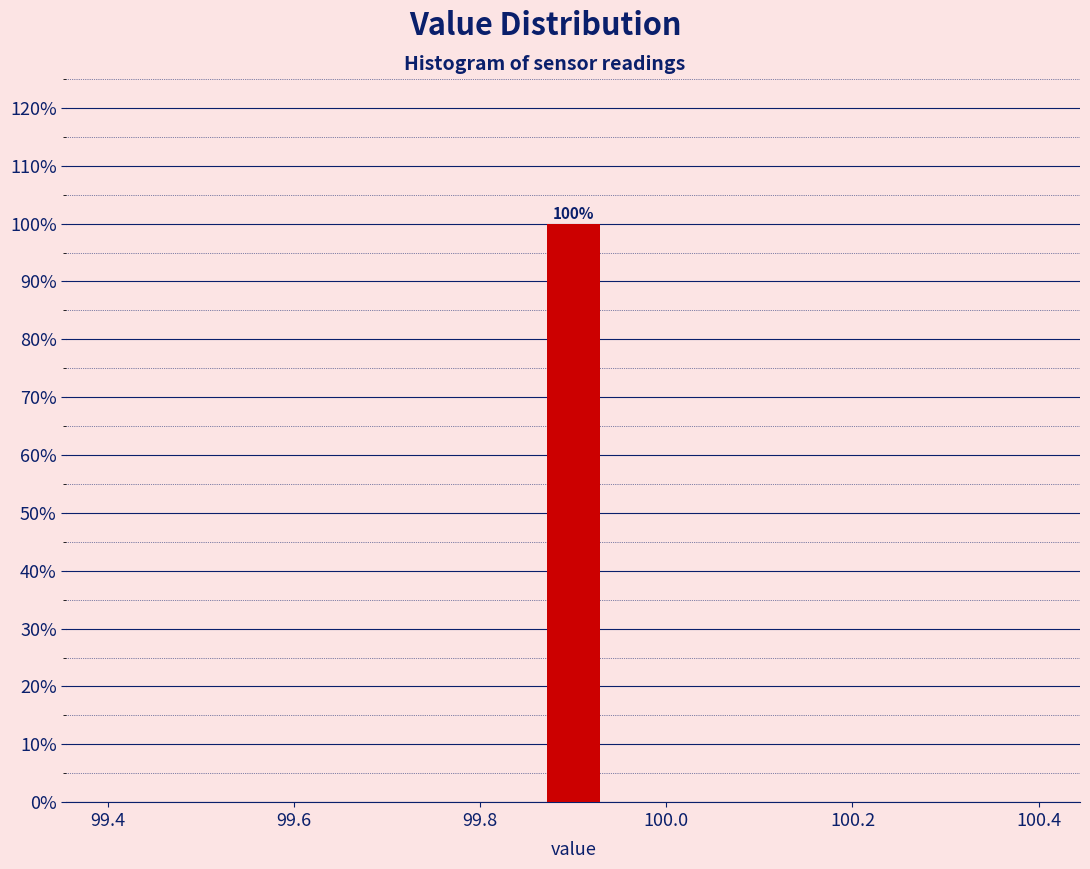

Read against the x-axis, roughly where is the centre of the tallest bar?

99.90